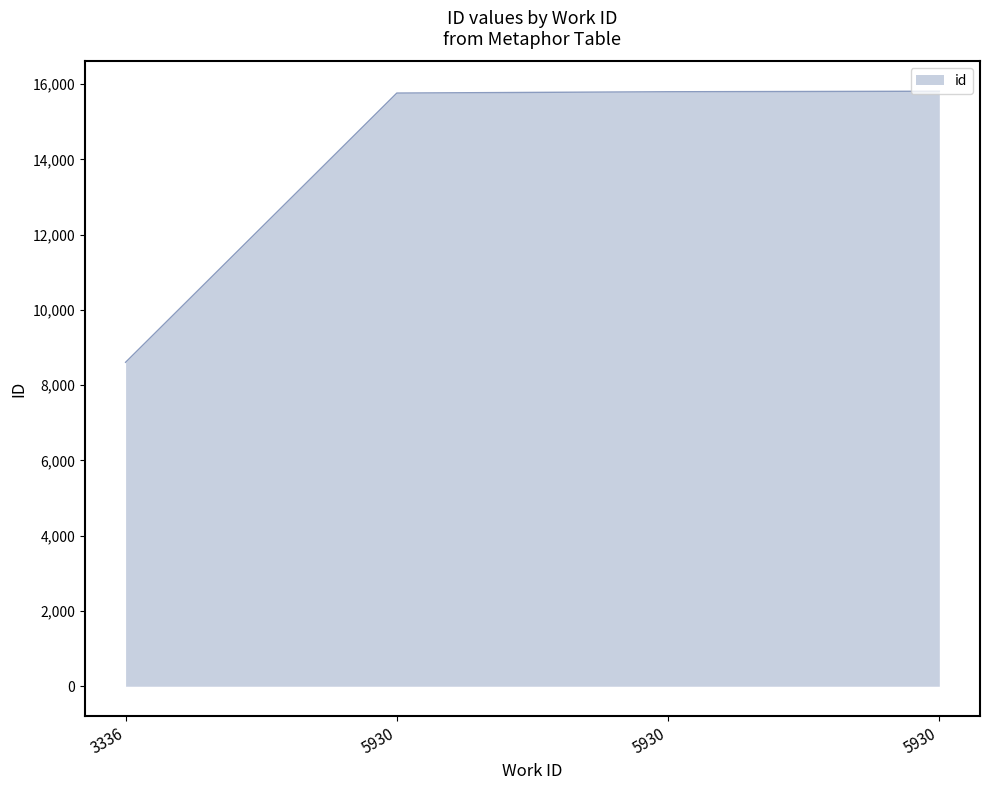

Rank the categories by value from lowest to highest.

3336, 5930, 5930, 5930